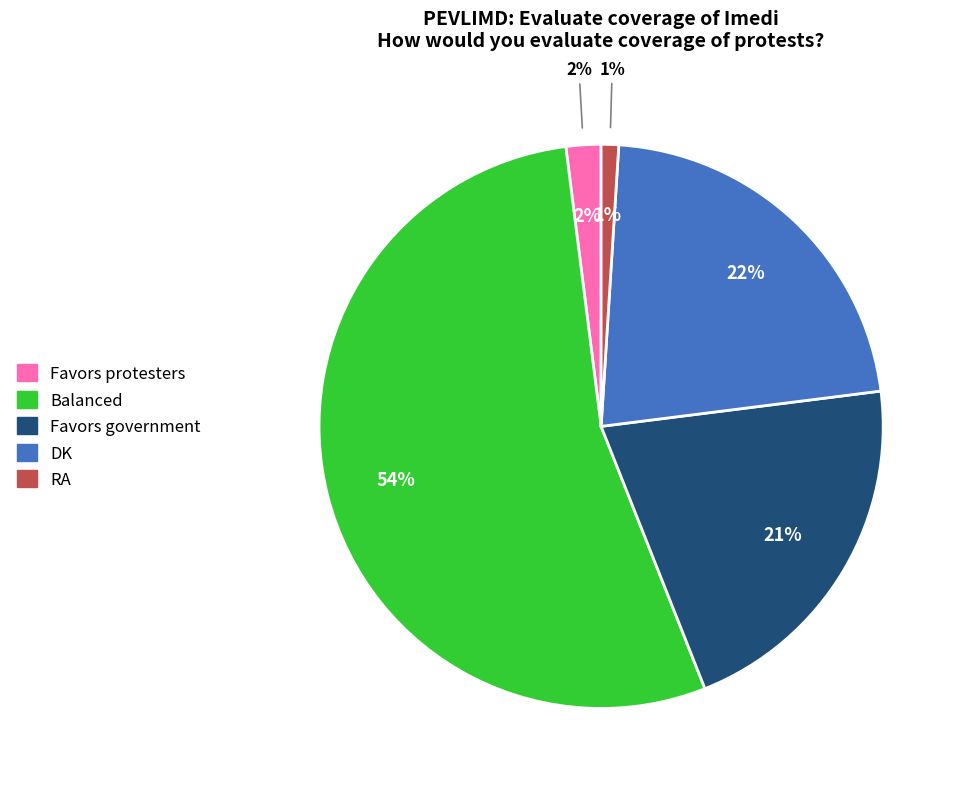

Count the number of slices in the pie.

5